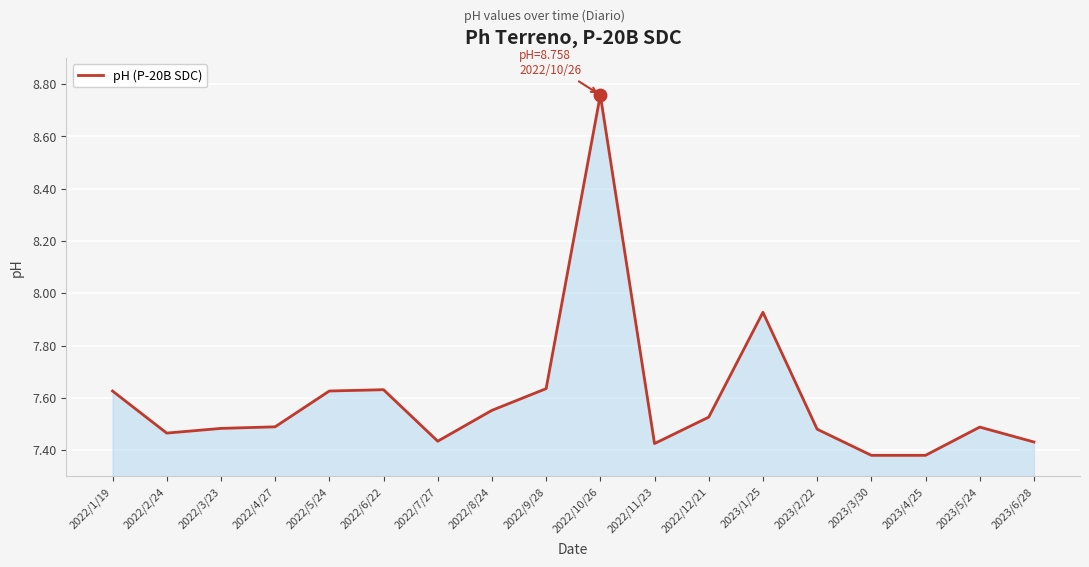

At which category does the chart reach its peak across all series?

2022/10/26